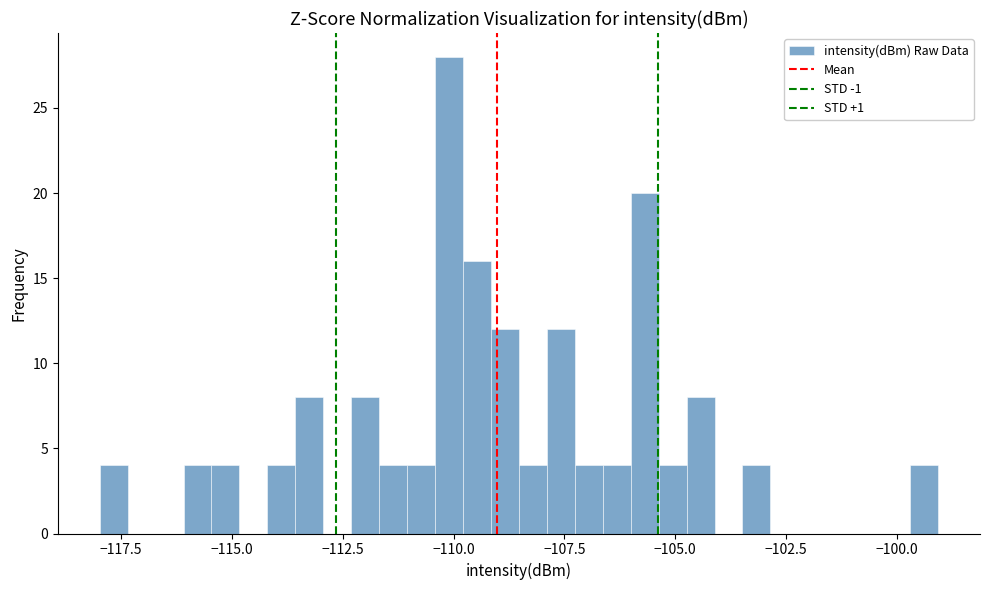

Around what value on the x-axis is the tallest bar? Give the approximate position of its centre, as read against the axis.

-110.0